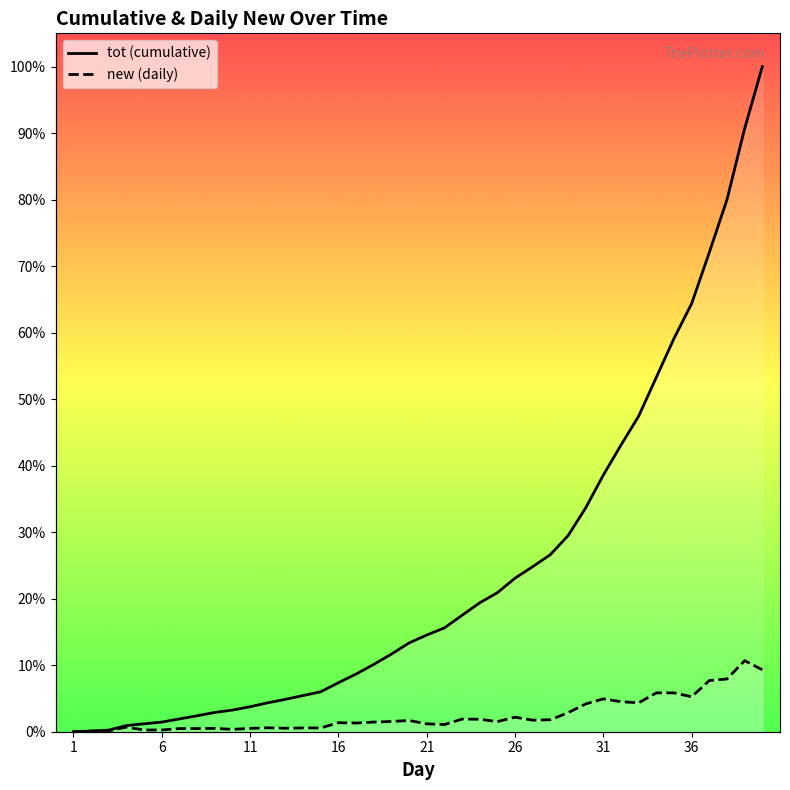

Which series has the largest total across all categories?

tot